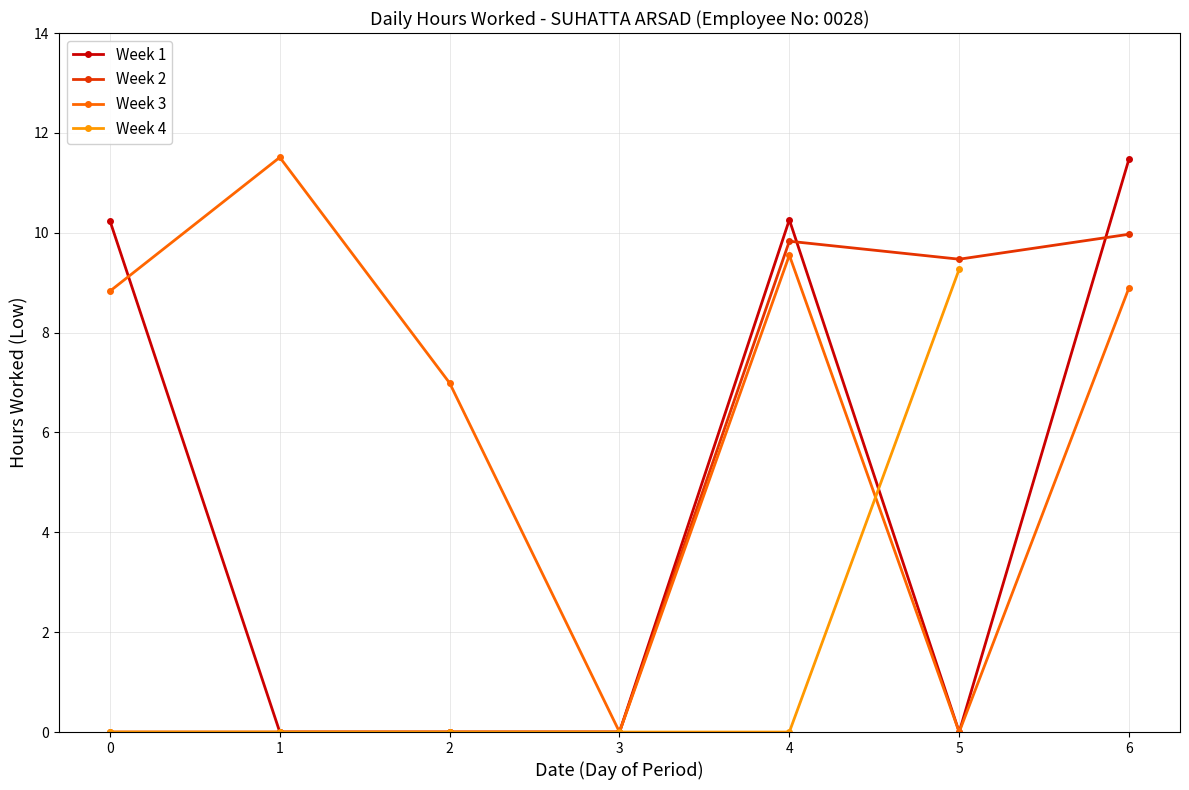

At which category does Week 3 reach its first local peak?

1